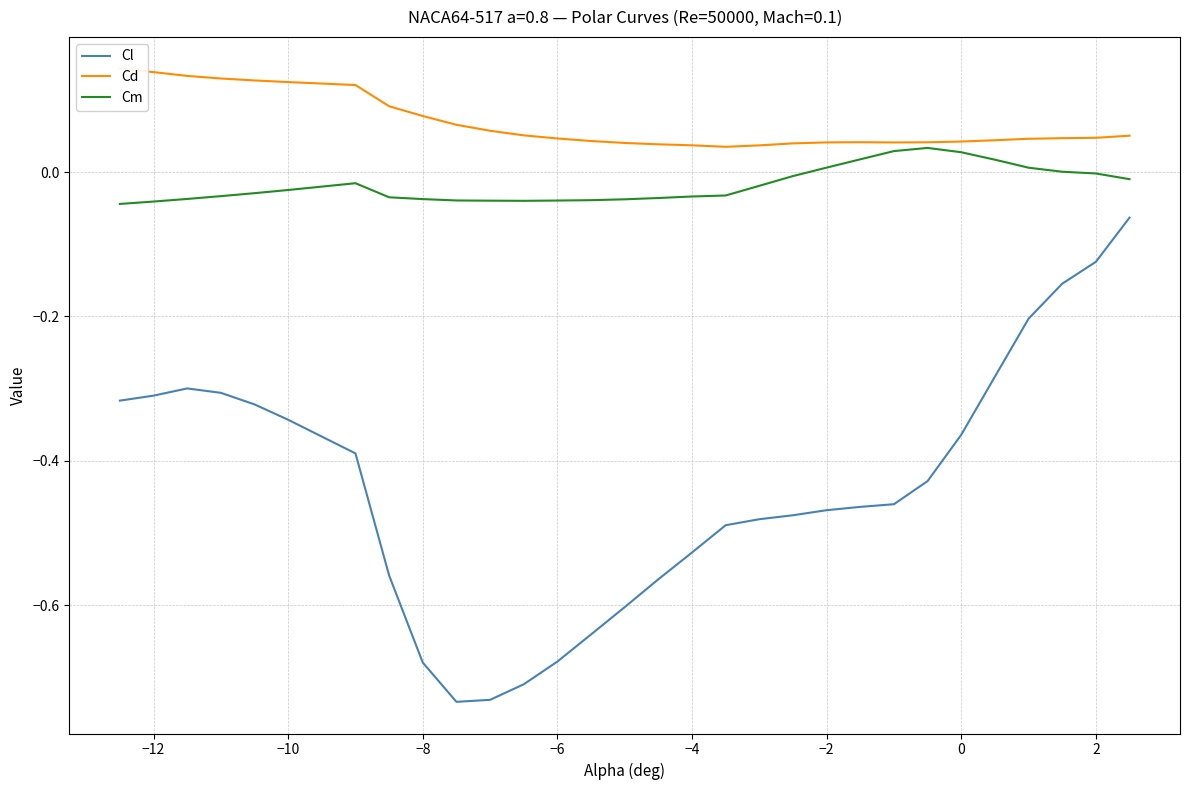

True or false: Cm and Cl cross at least once.

False